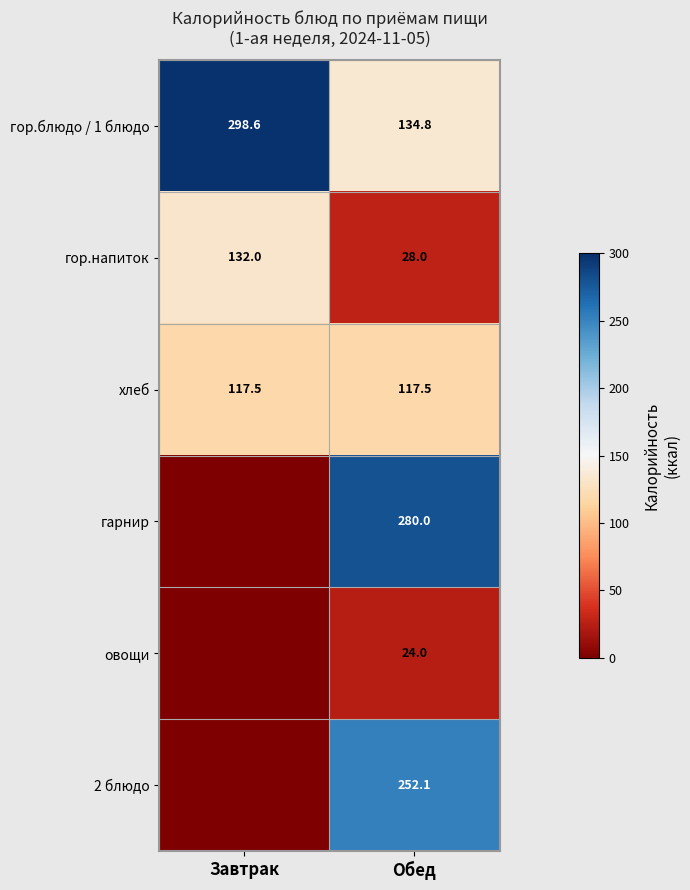

Which category has the lowest value across all series?

Завтрак